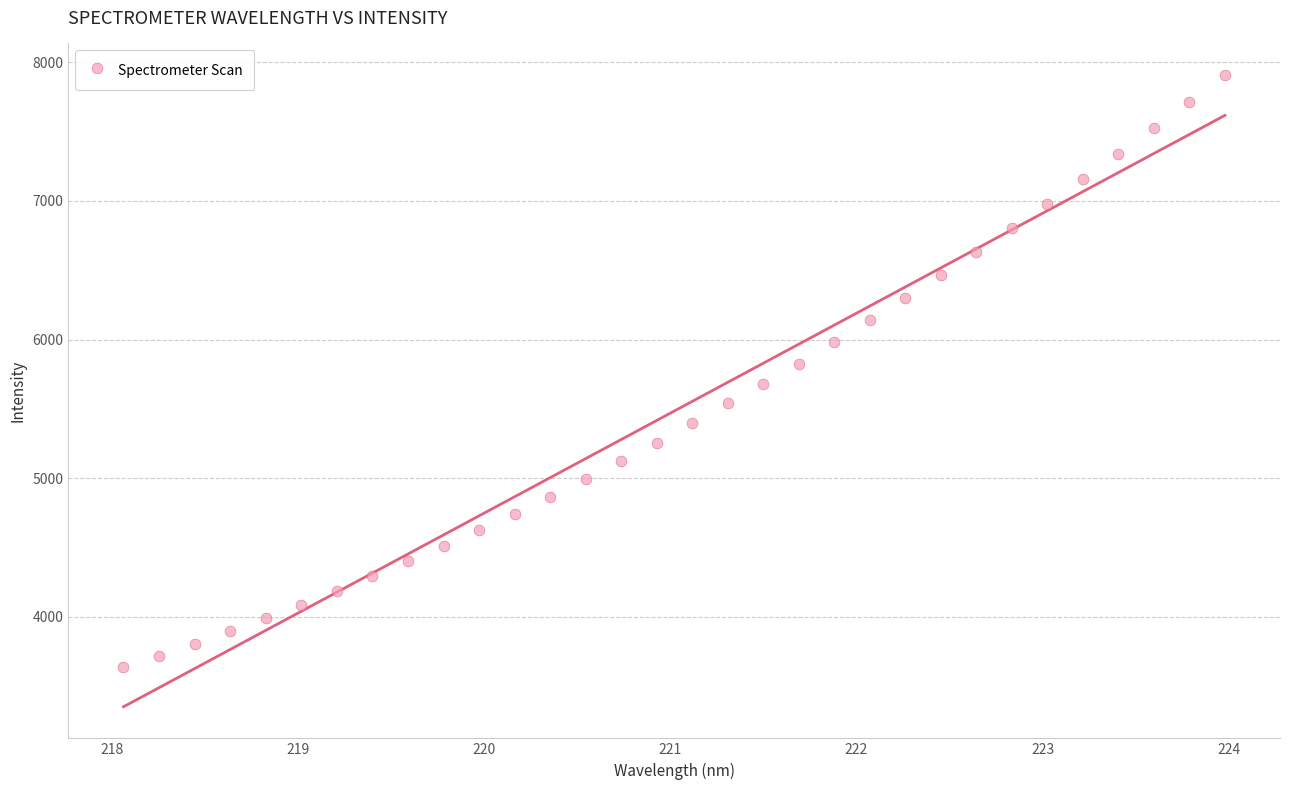

What is the range of X values (max minus min)?

5.9